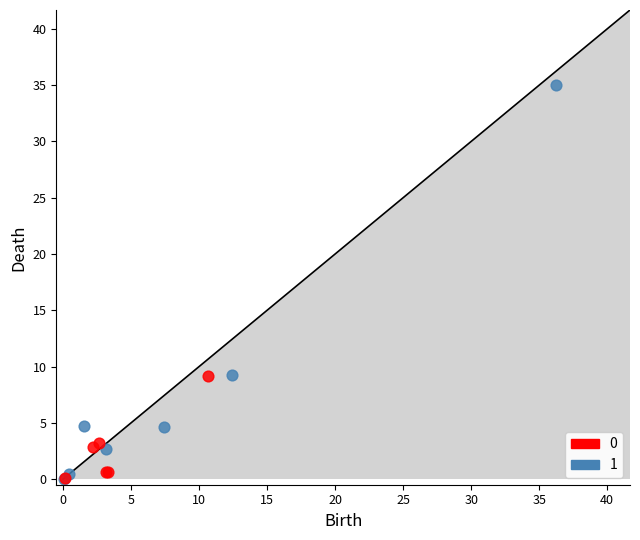

What are all the series names shown in the legend?

0, 1